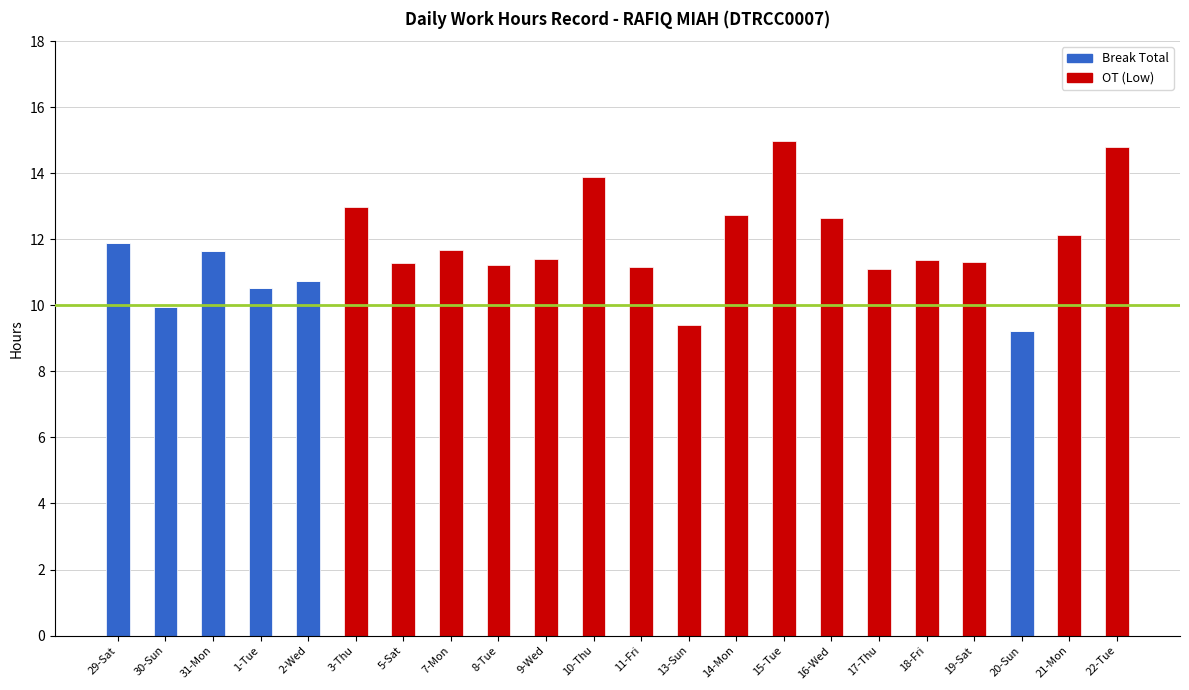

Are the bars horizontal?

No